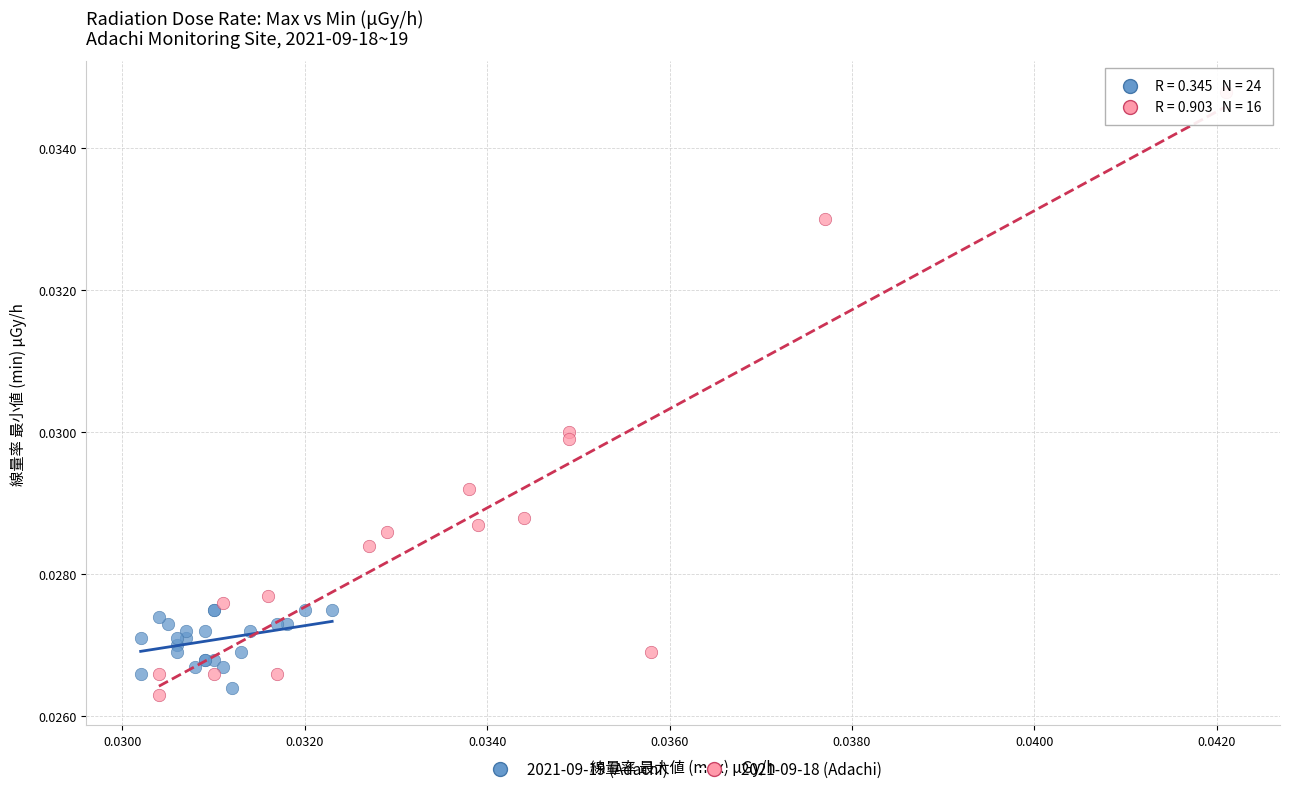

Which series contains the highest Y value?

2021-09-18 (Adachi)